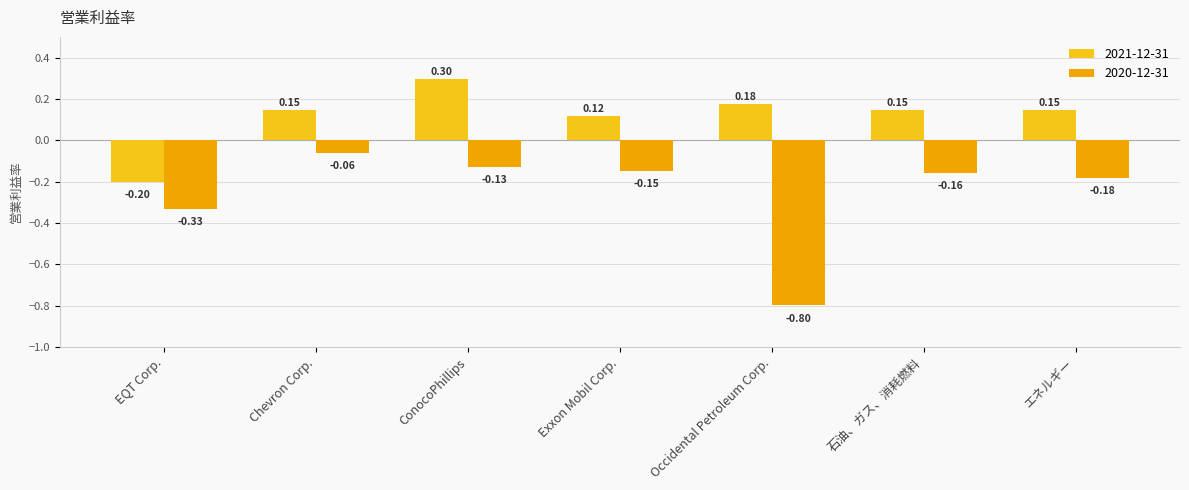

Which label corresponds to the largest value in the chart?

ConocoPhillips